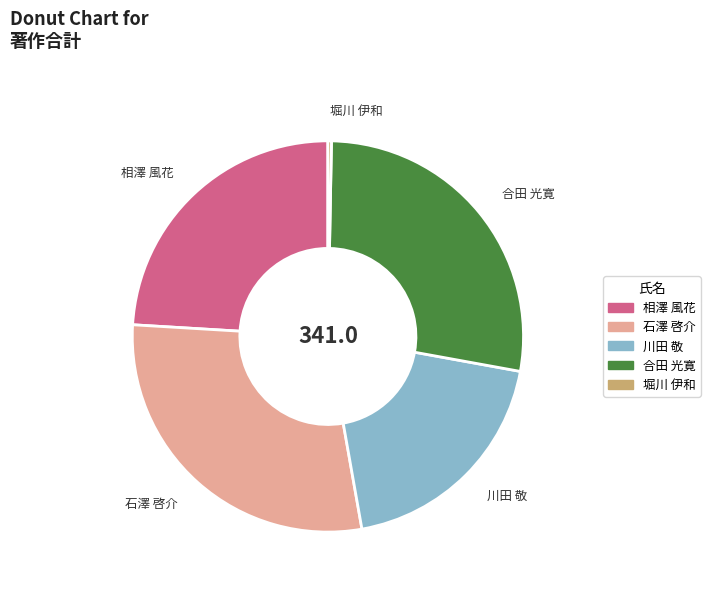

Approximately how many times larger is the value at 相澤 風花 compared to 堀川 伊和?

82.0